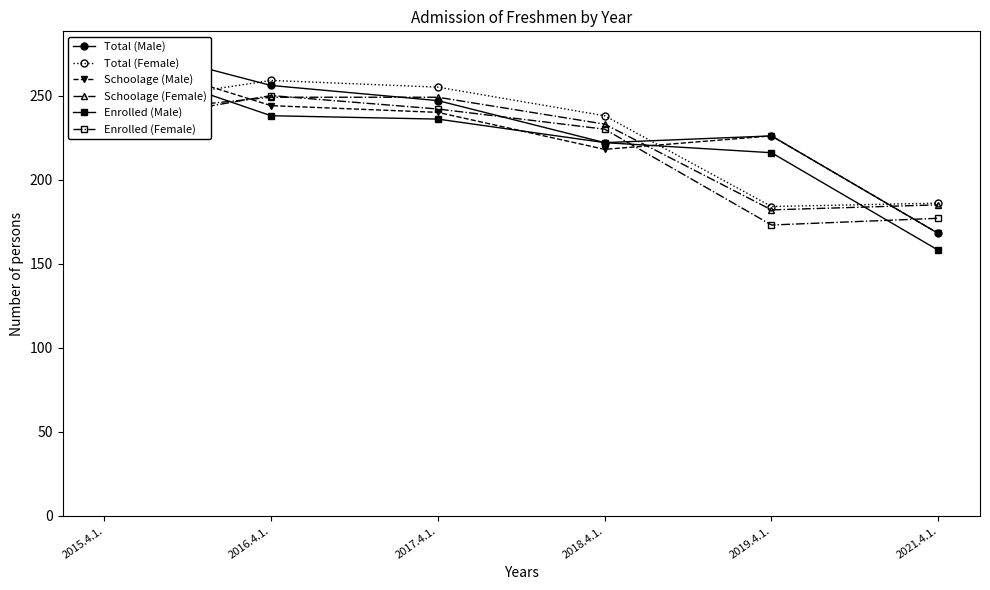

Count the number of data series in this chart.

6